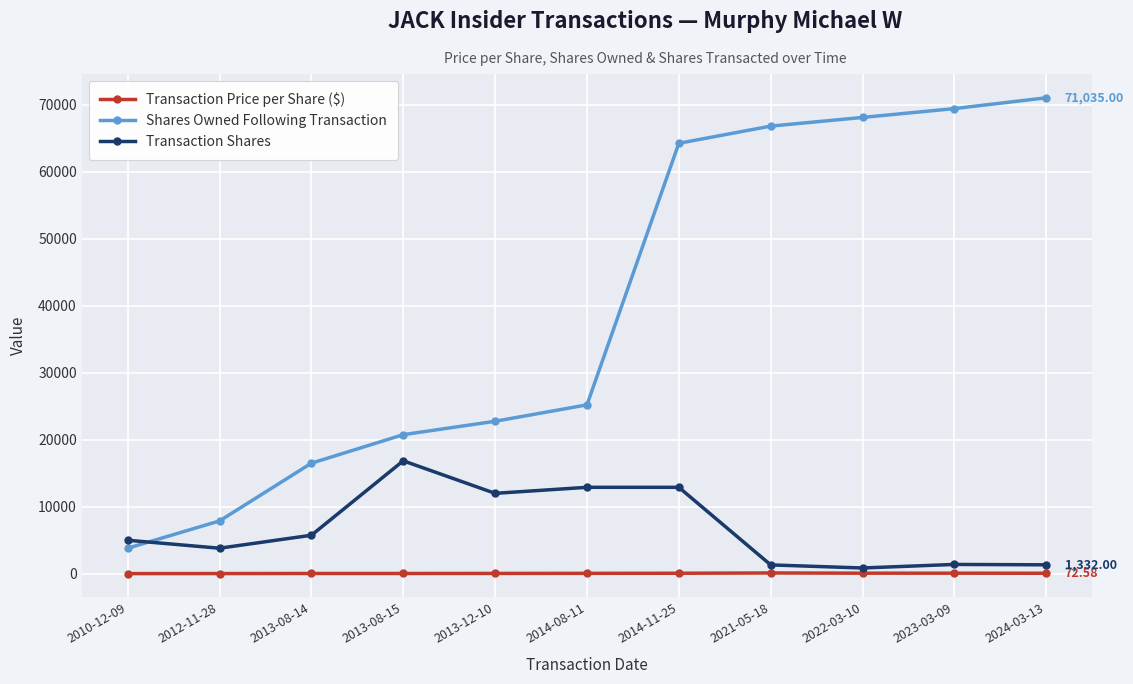

Rank the series by their maximum value, from highest to lowest.

Shares Owned Following Transaction, Transaction Shares, Transaction Price per Share ($)